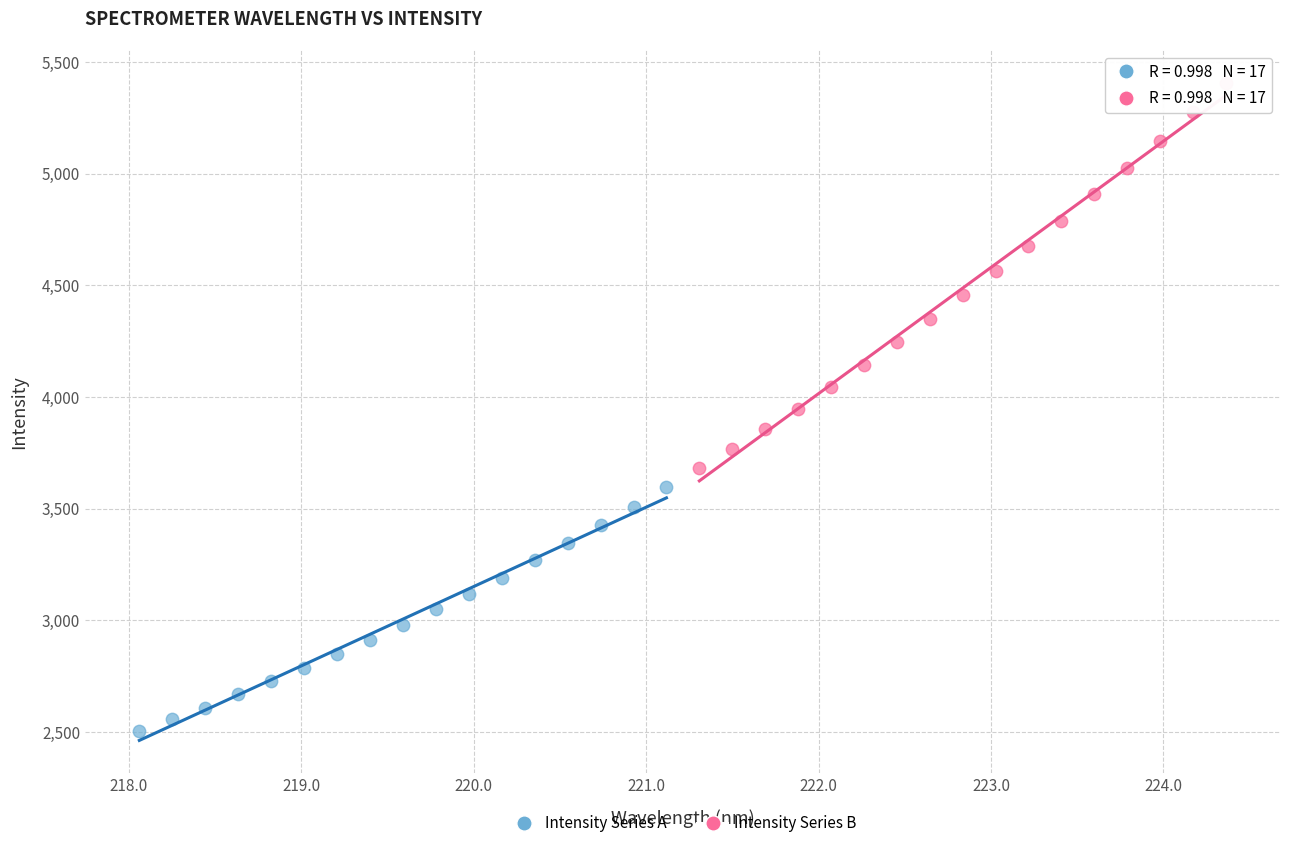

Which series has the widest spread of Y values?

Intensity Series B